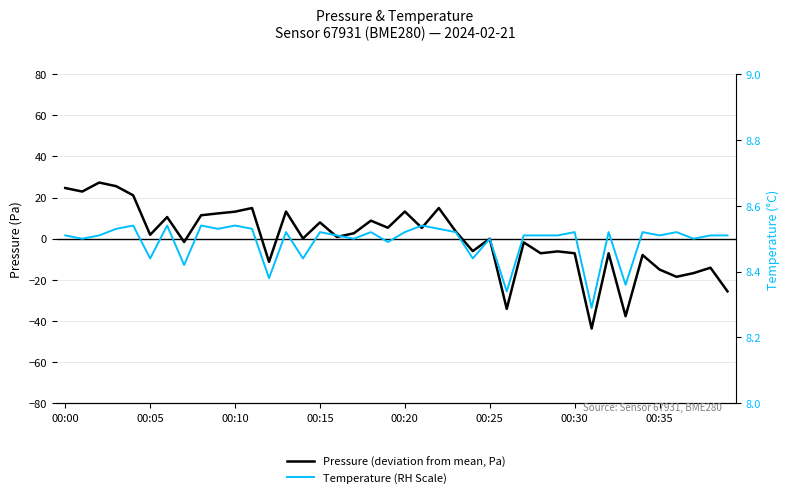

True or false: Pressure (deviation from mean, Pa) has a value of 5.2 at 21.

True